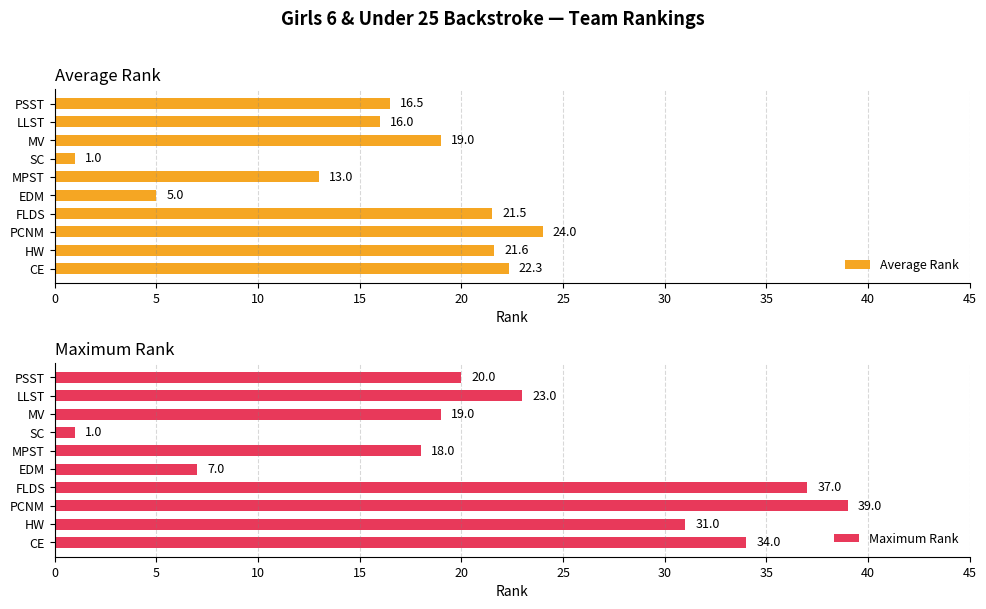

What is the value of the Average Rank bar at the 10th from the left?

16.5